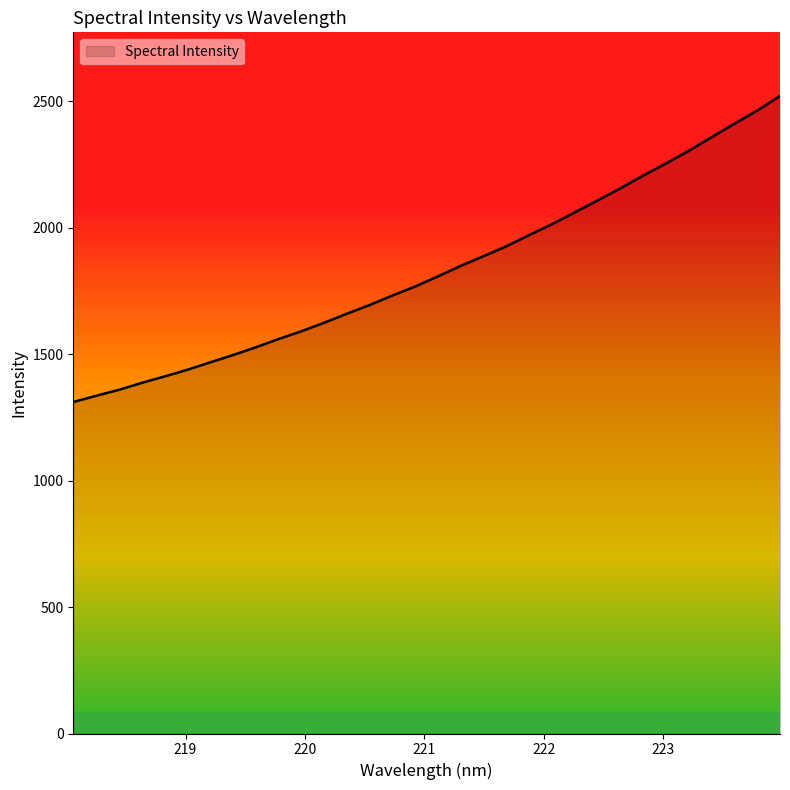

What is the average value?

1832.5